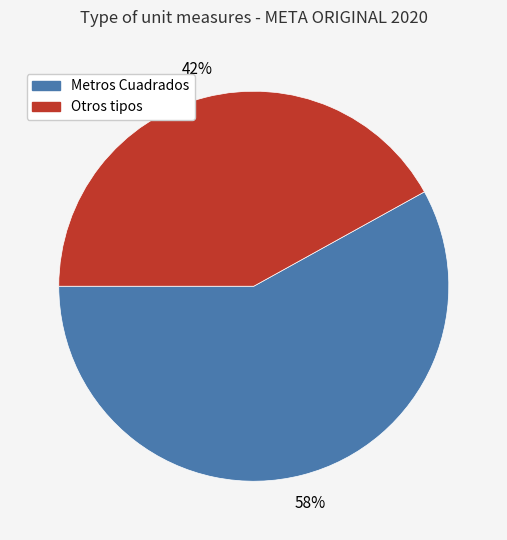

To the nearest percent, what is the average slice percentage?

50%